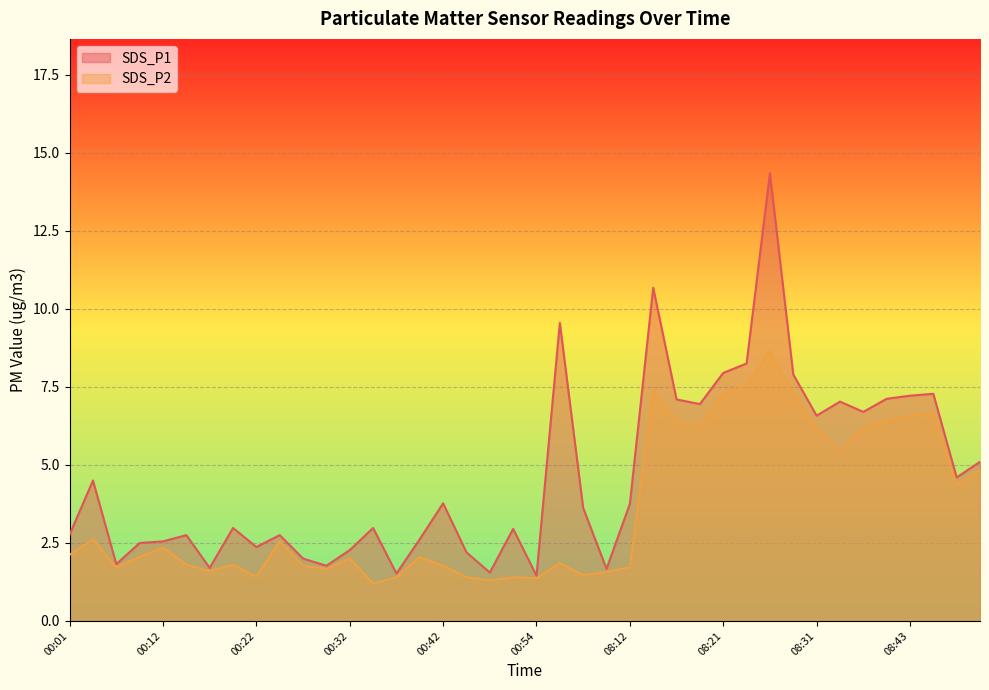

Is it true that SDS_P2 equals 1.1 at 00:10?

False